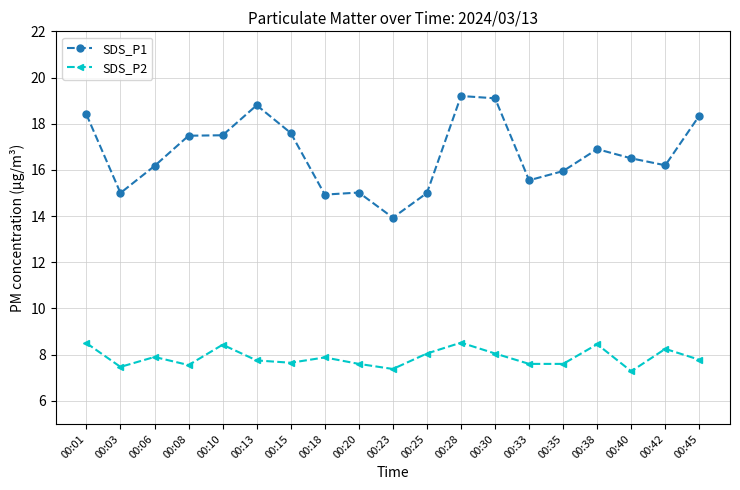

Where is the first local minimum for SDS_P2?

00:03